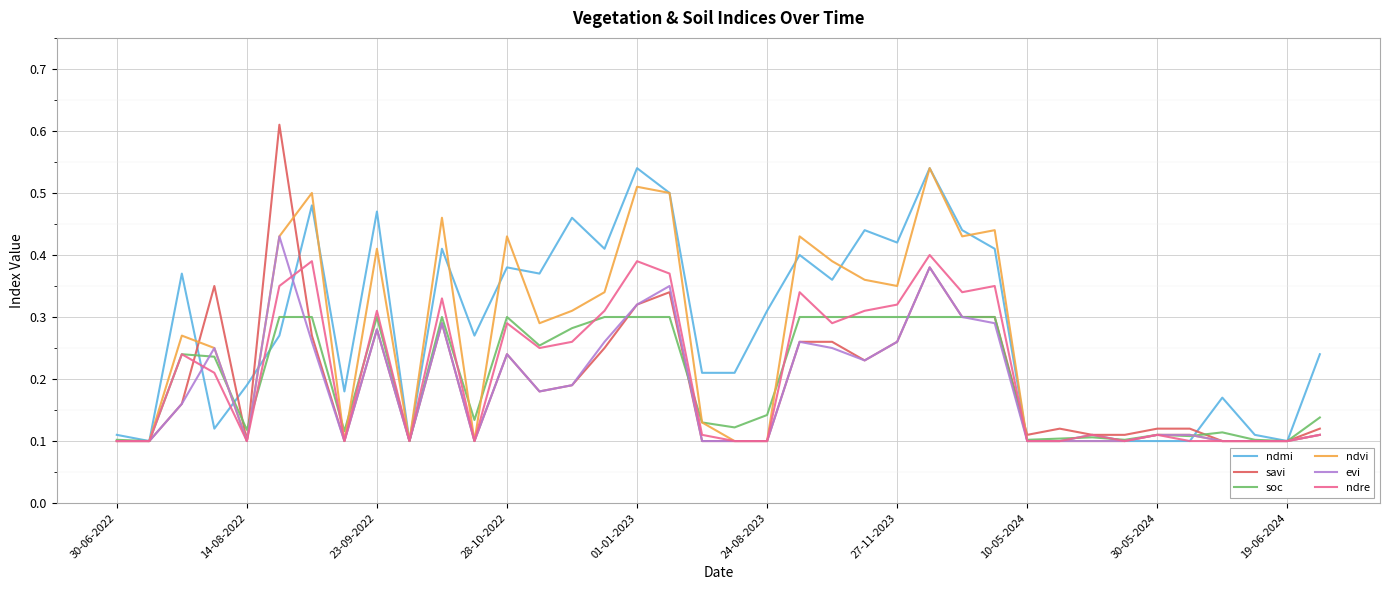

What are all the series names shown in the legend?

ndmi, savi, soc, ndvi, evi, ndre